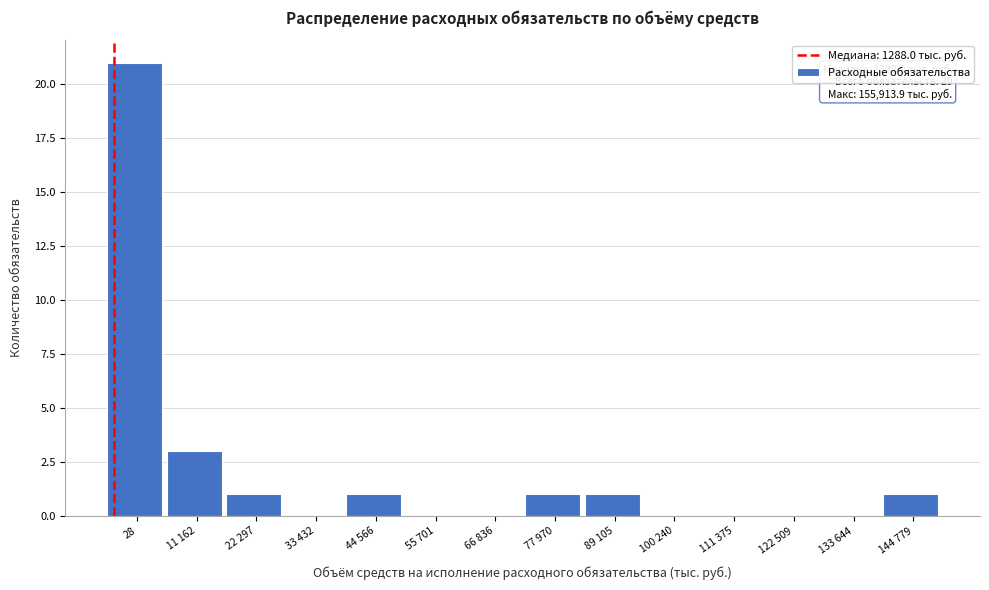

Reading right to left, list all the values displayed in this chart.

144 779=1	133 644=0	122 509=0	111 375=0	100 240=0	89 105=1	77 970=1	66 836=0	55 701=0	44 566=1	33 432=0	22 297=1	11 162=3	28=21